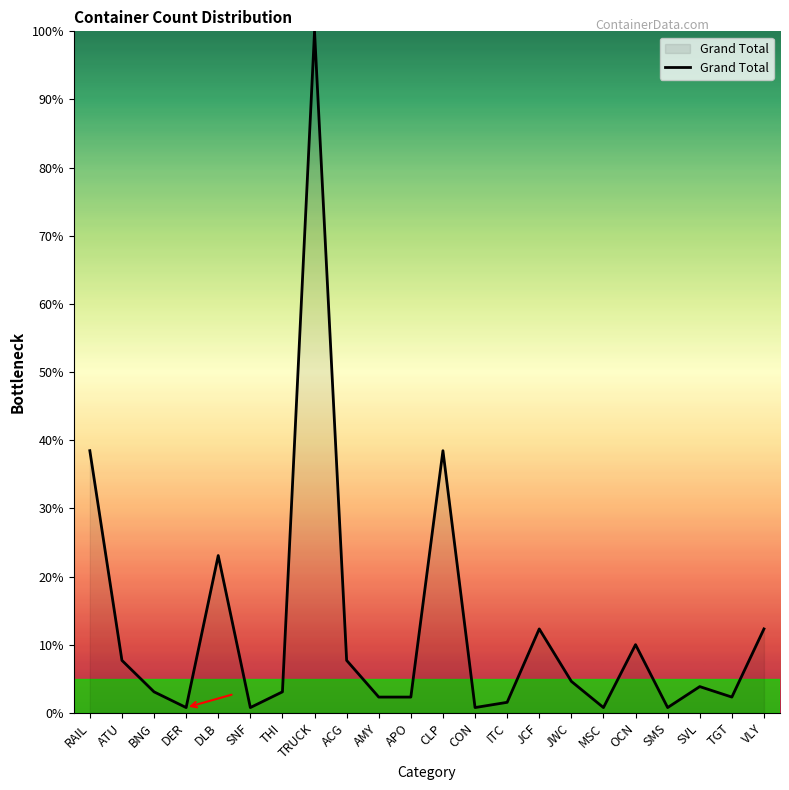

Where does the data first go above 3?

RAIL